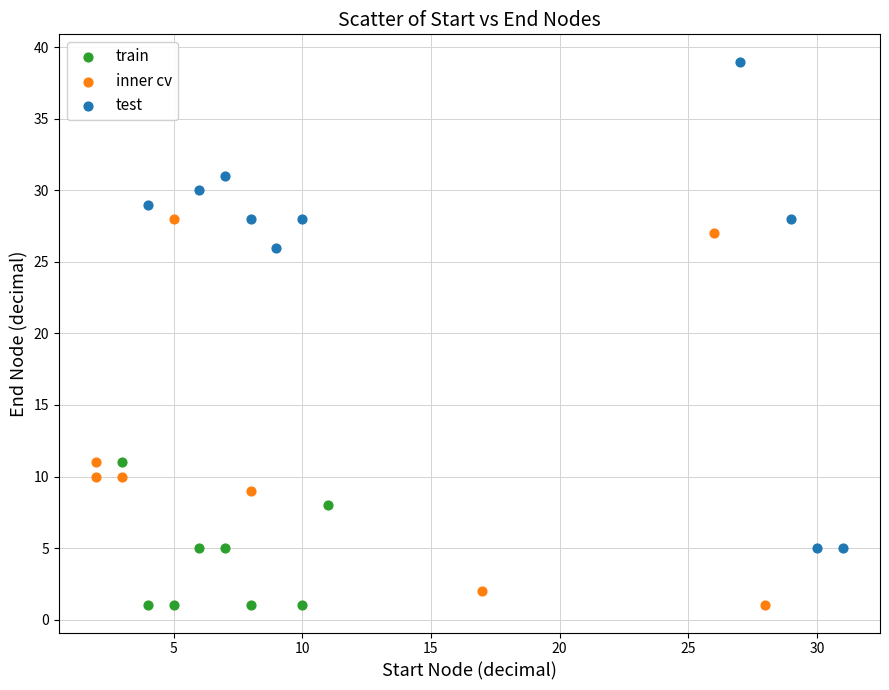

Which series has the largest Y range (max minus min)?

test